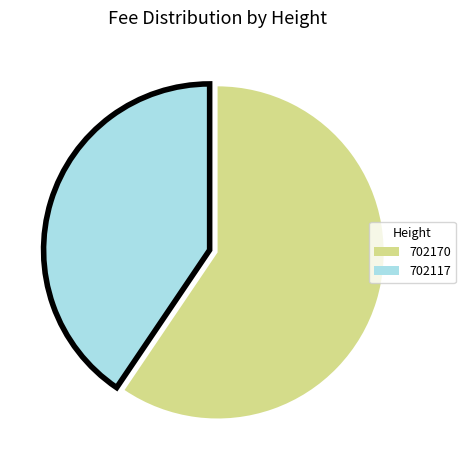

Is there any slice that represents more than half of the pie?

Yes